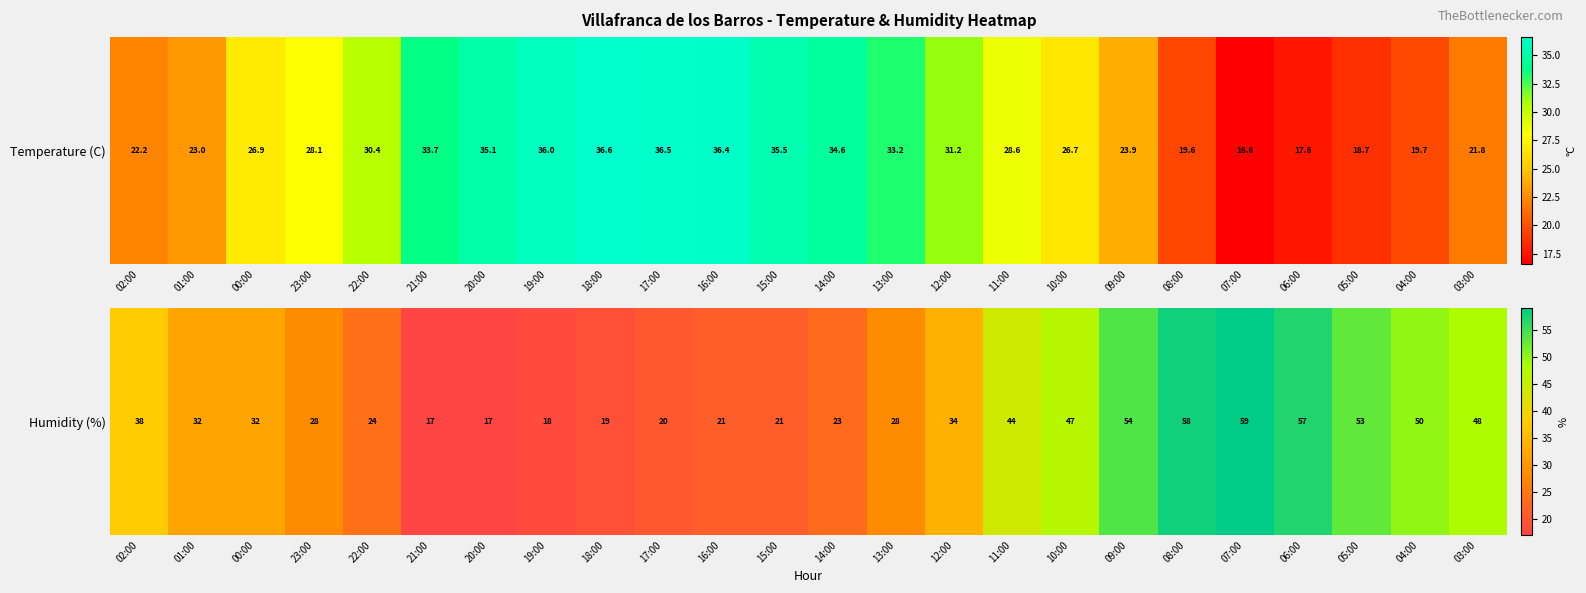

What is the smallest value displayed?

17